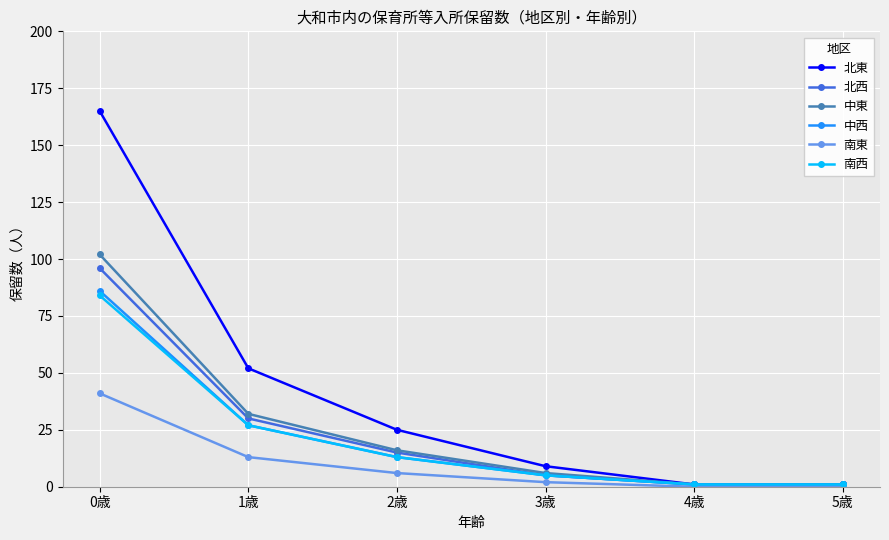

The value of 南東 at 5歳 is -16. True or false?

False